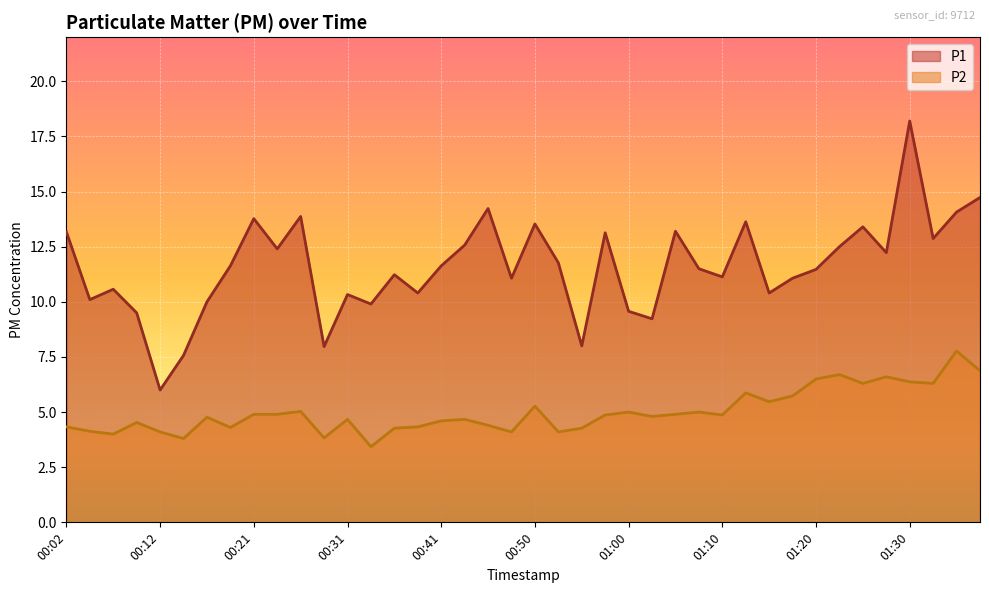

Where is the first local maximum for P1?

00:07